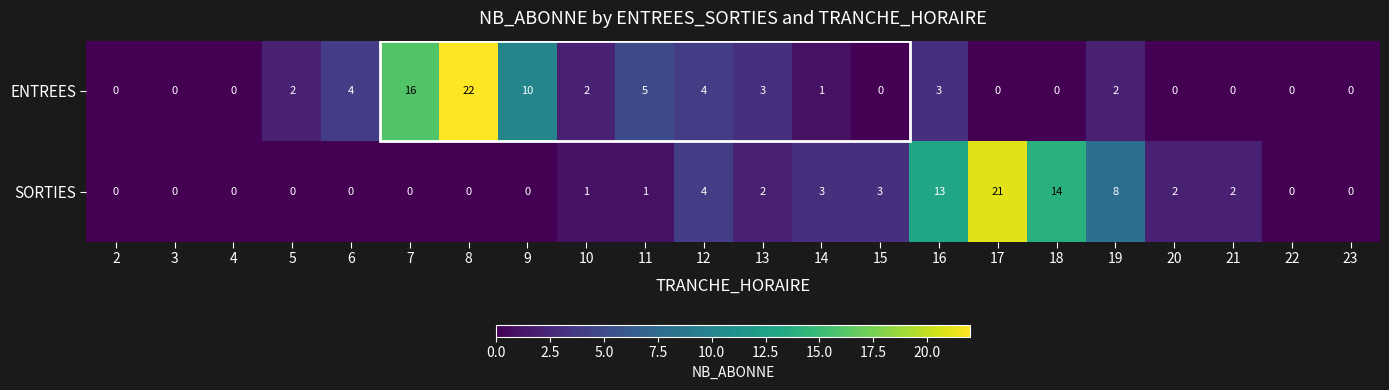

The SORTIES series shows 21 at 16. True or false?

False